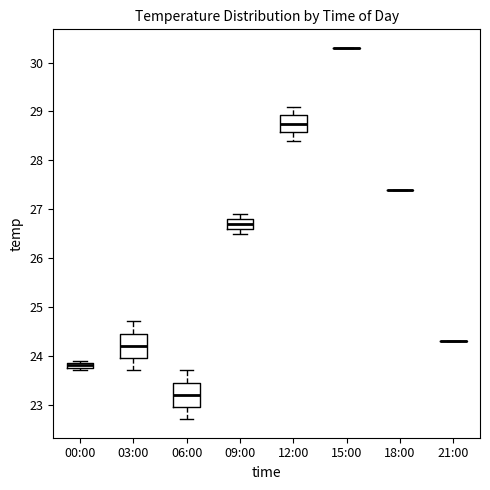

Where is the lower edge of the box for 00:00 on the y-axis? The values are not printed on the chart, so give them approximately, as read against the axis.

23.8